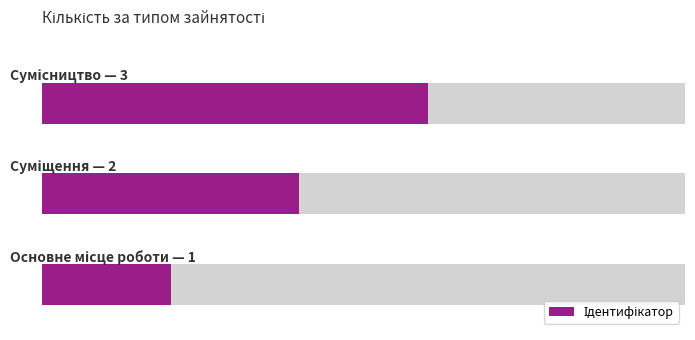

What is the minimum value shown in the chart?

1